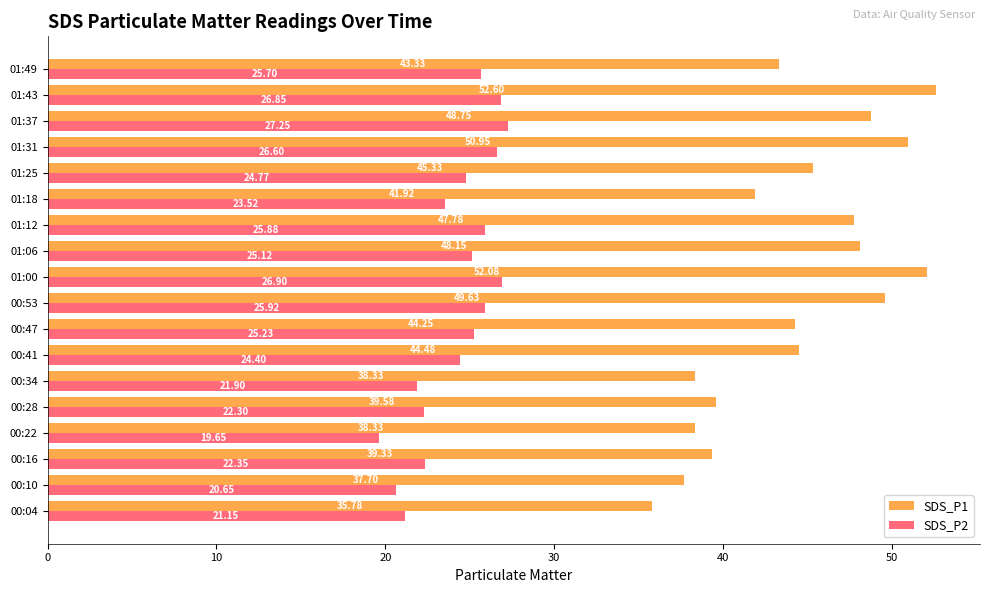

What is the sum of all SDS_P2 values?

436.1